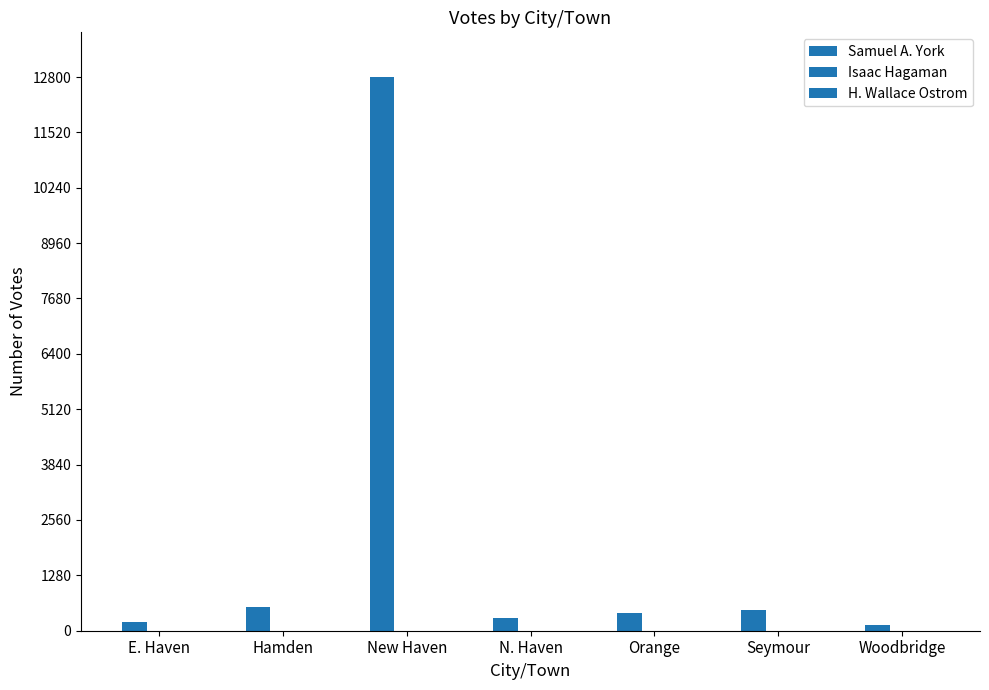

What is the value of the Samuel A. York bar at the 1st from the left?

210